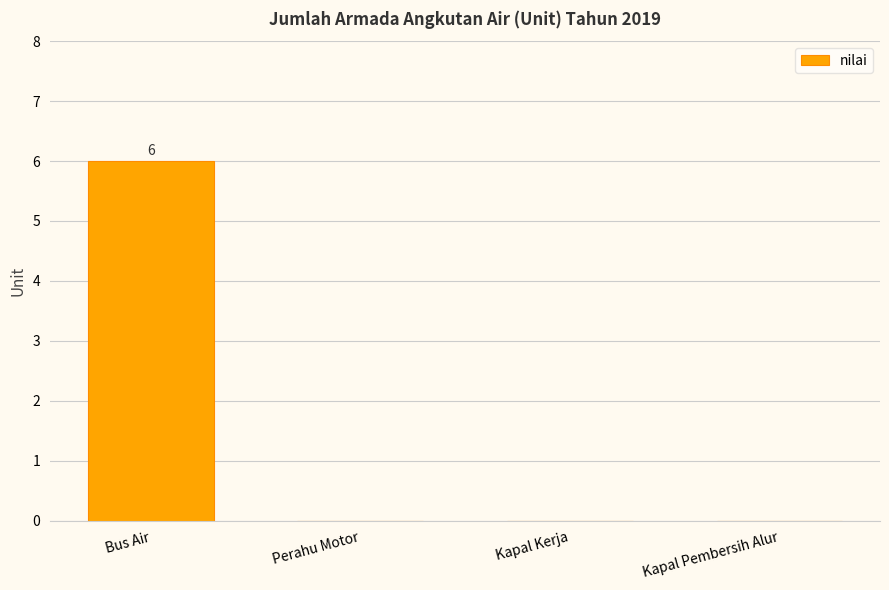

Is it true that the value at Bus Air is 6?

True